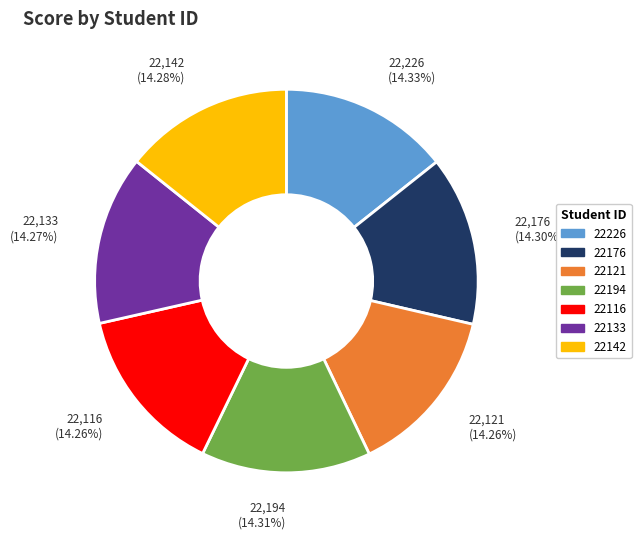

What is the ratio of the value at 22226 to the value at 22116?

1.0